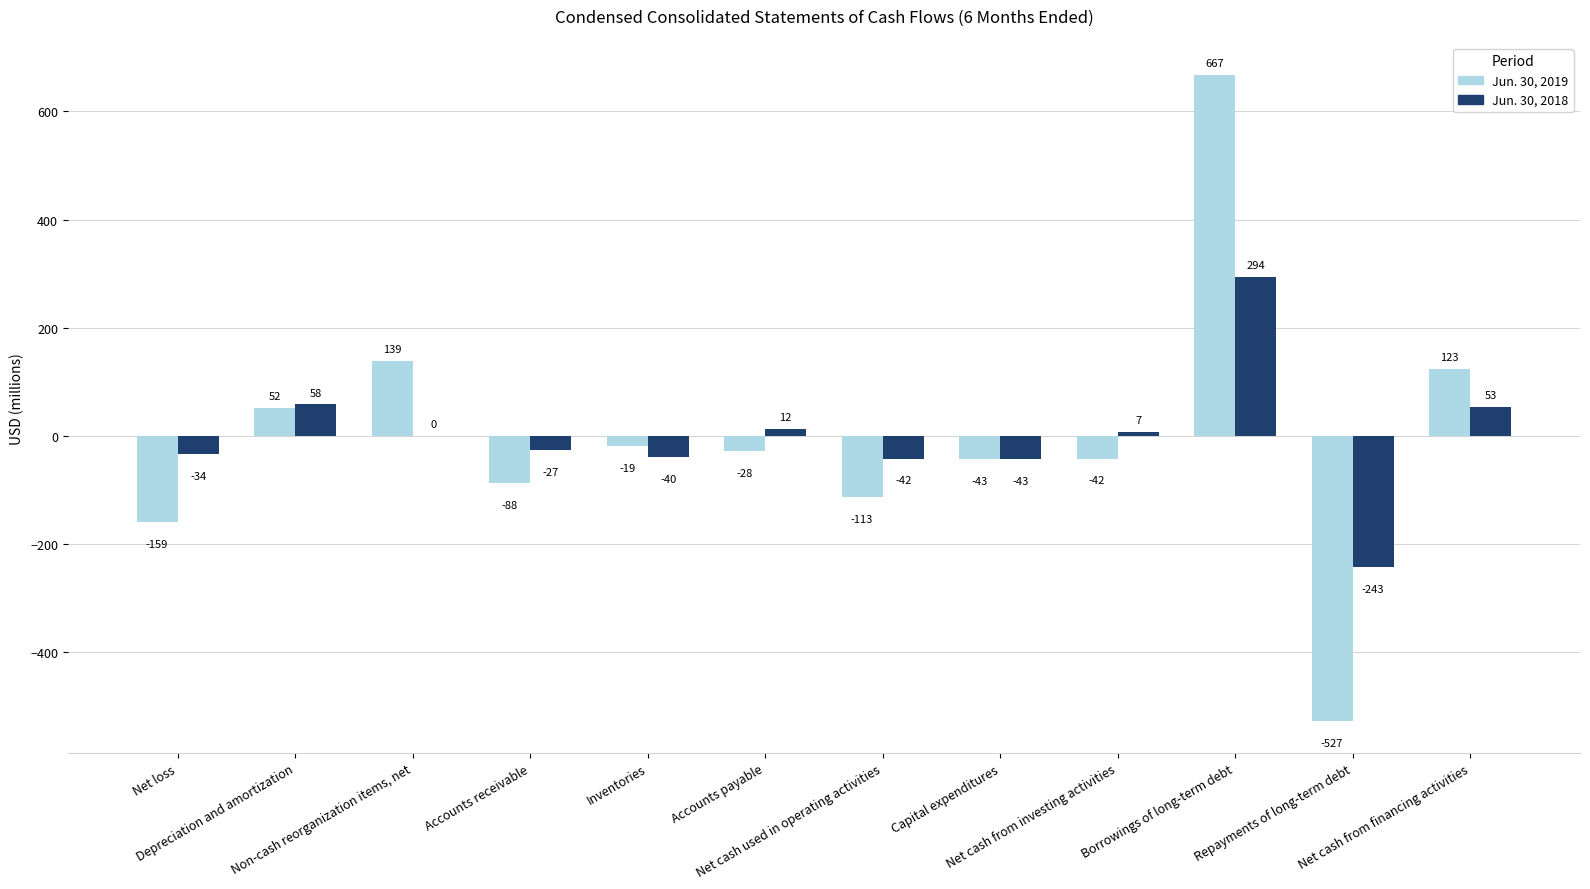

What is the sum of all Jun. 30, 2018 values?

-5